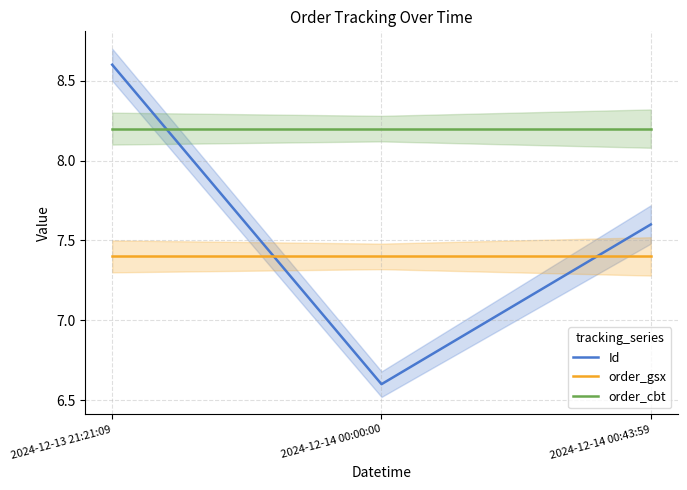

Does the chart have visible grid lines?

Yes